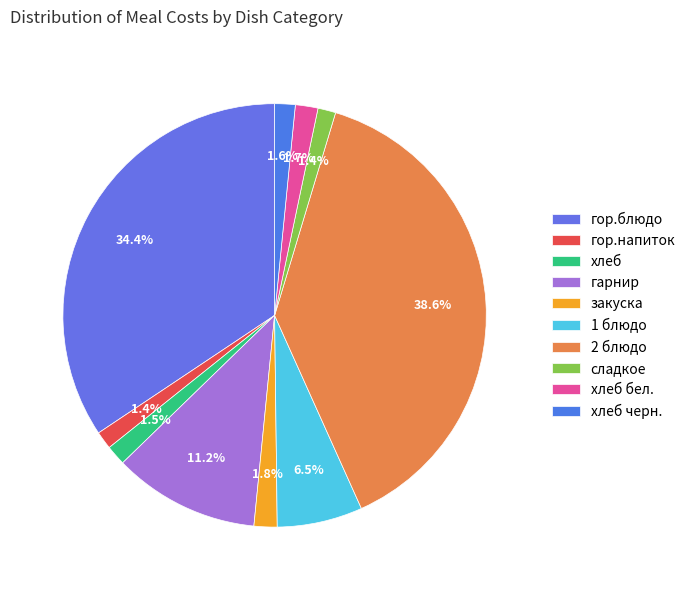

How many slices are in this pie chart?

10